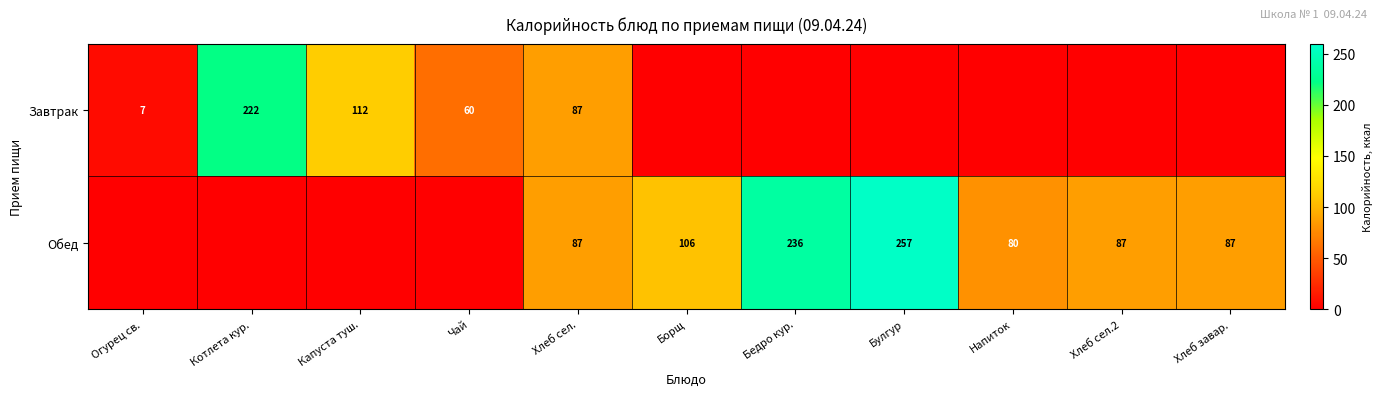

What is the difference between the Обед values at Бедро кур. and Хлеб сел.?

149